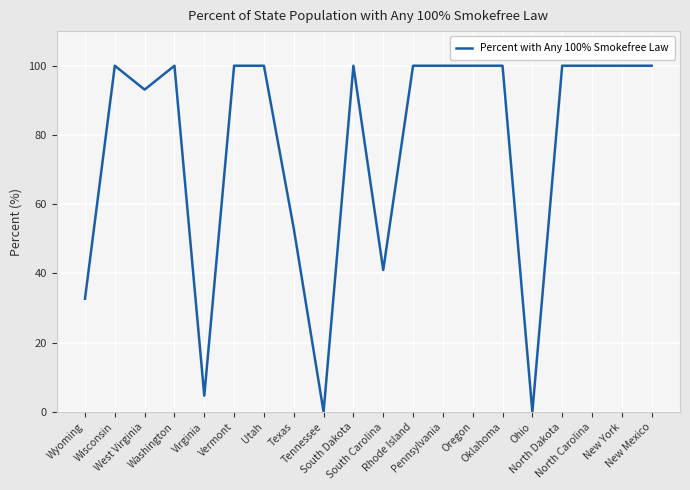

What is the greatest value displayed?

100.0